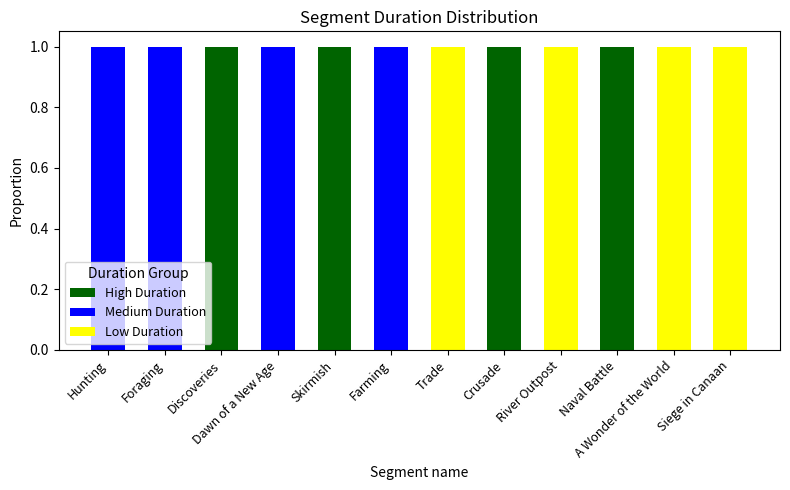

The value of High Duration at Trade is 0. True or false?

True